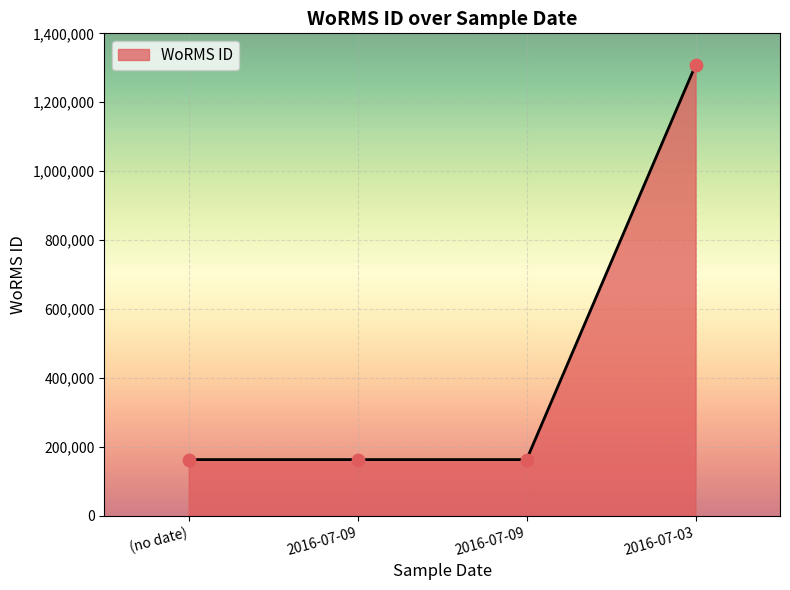

What is the change in value from 2016-07-09 to 2016-07-03?

+1144713